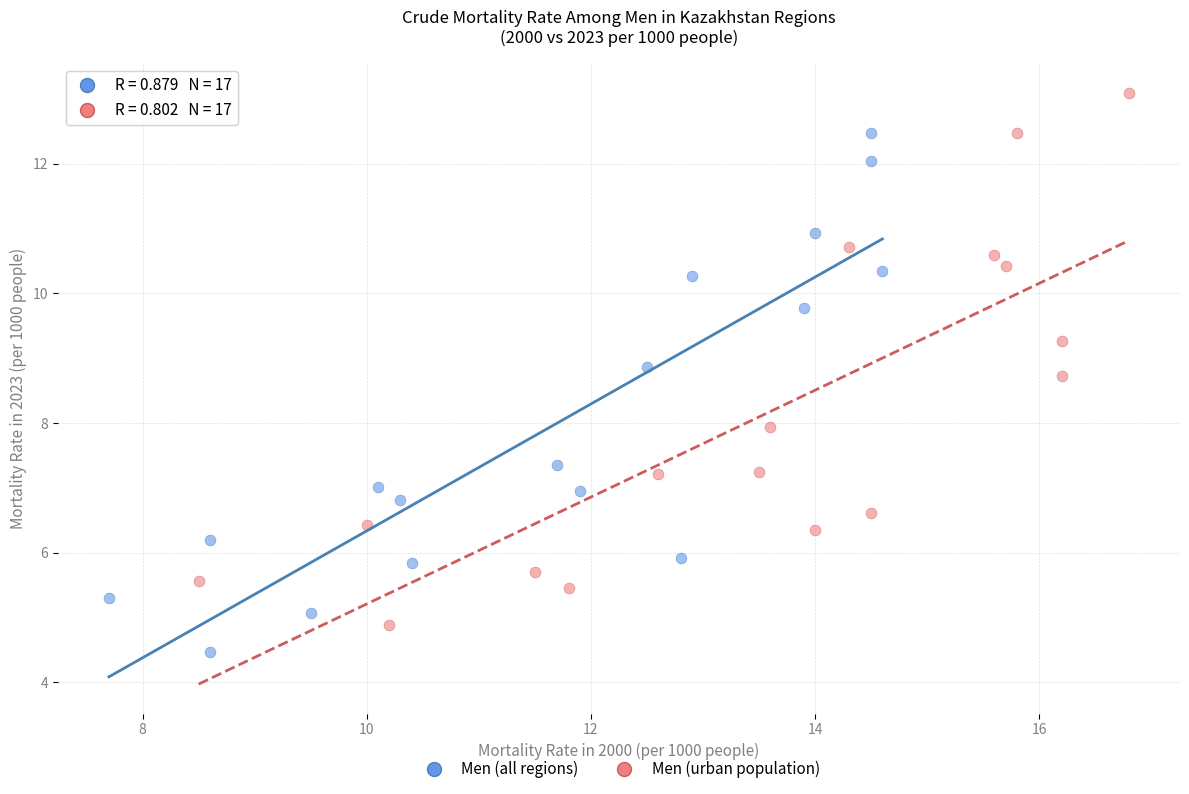

Which series has the largest Y range (max minus min)?

Men (urban population)